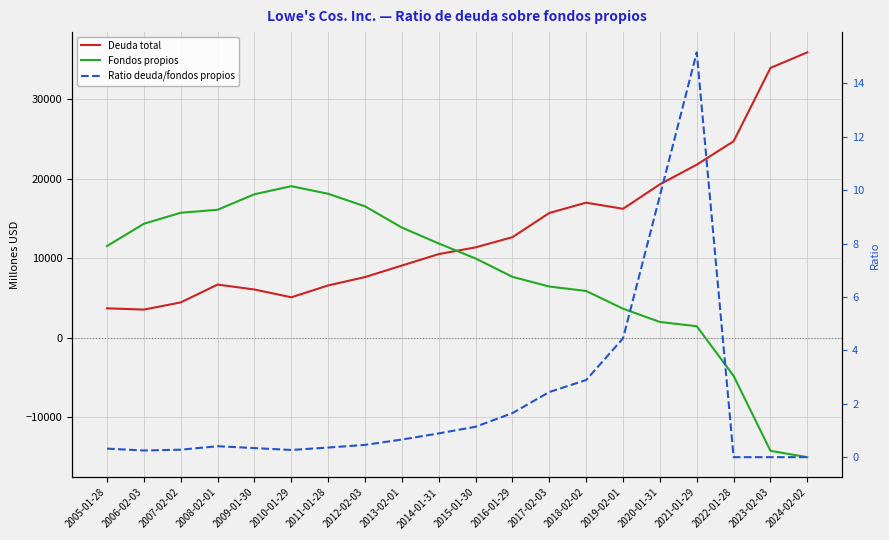

What is the difference between the maximum and minimum values in the Fondos propios series?

34119.0